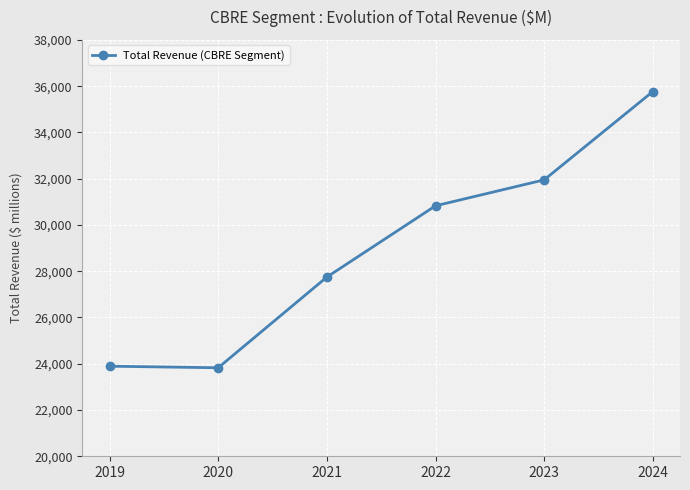

What value does the data have at 2020?

23826